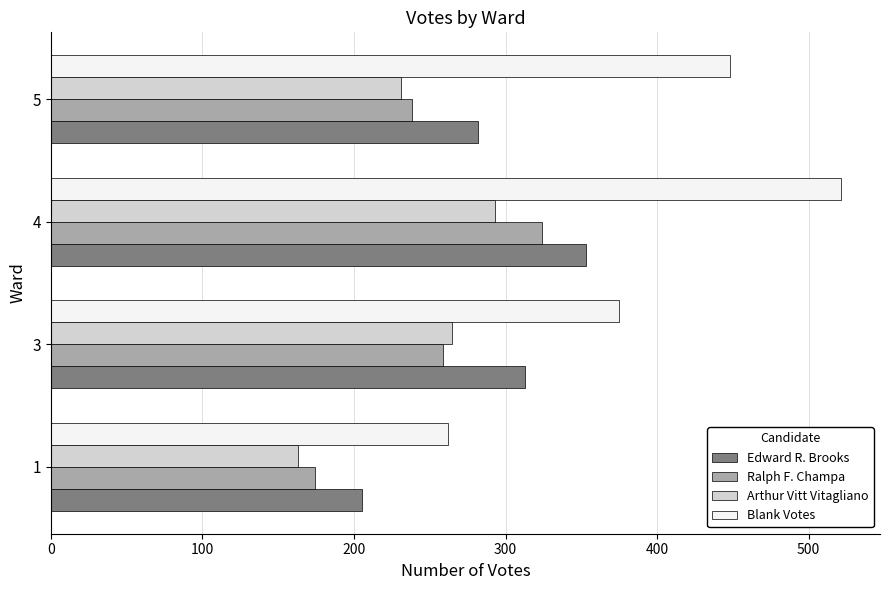

Which series has the widest spread of values?

Blank Votes